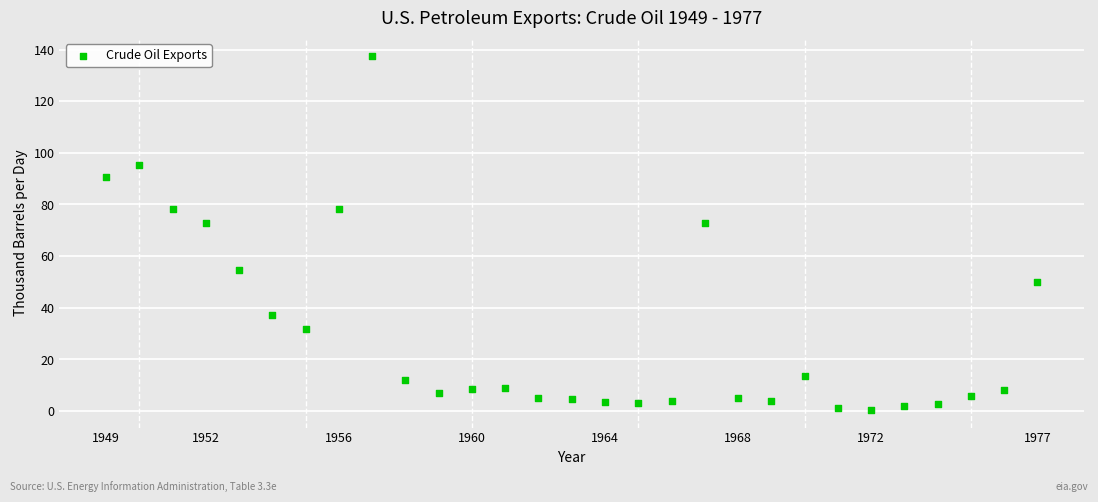

What is the range of Y values (max minus min)?

137.1